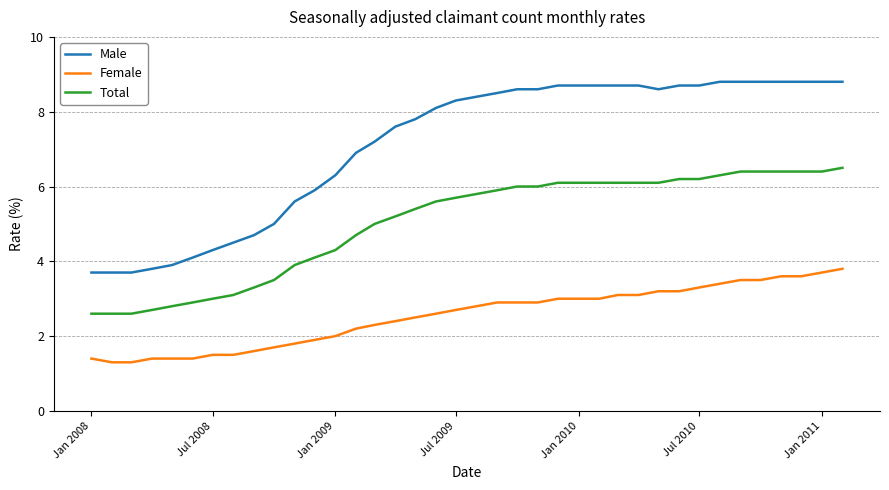

List the series in order of their peak value, highest first.

Male, Total, Female